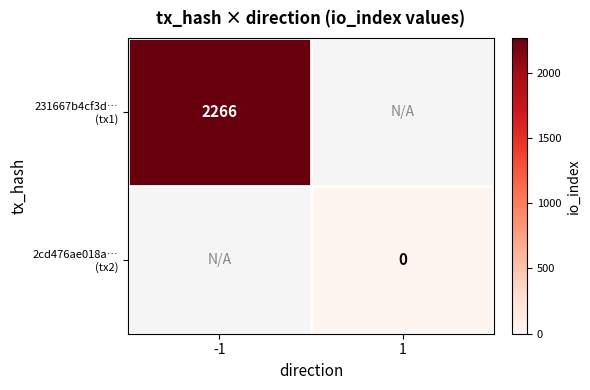

List the labels in order of 2cd476ae018a… (tx2) value, smallest first.

-1, 1